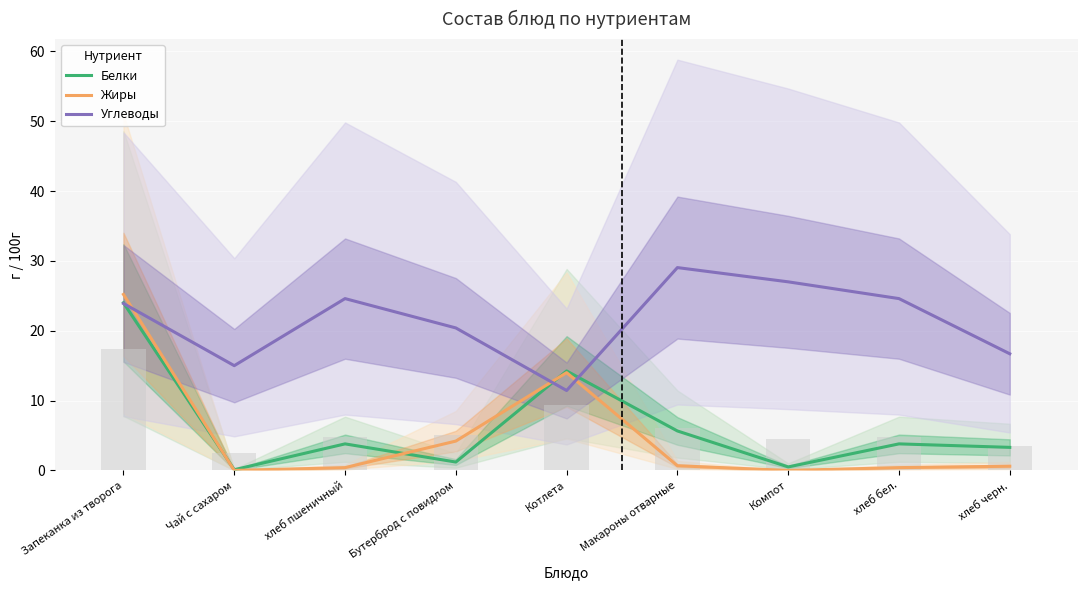

Where does the Углеводы series first go above 23?

Запеканка из творога